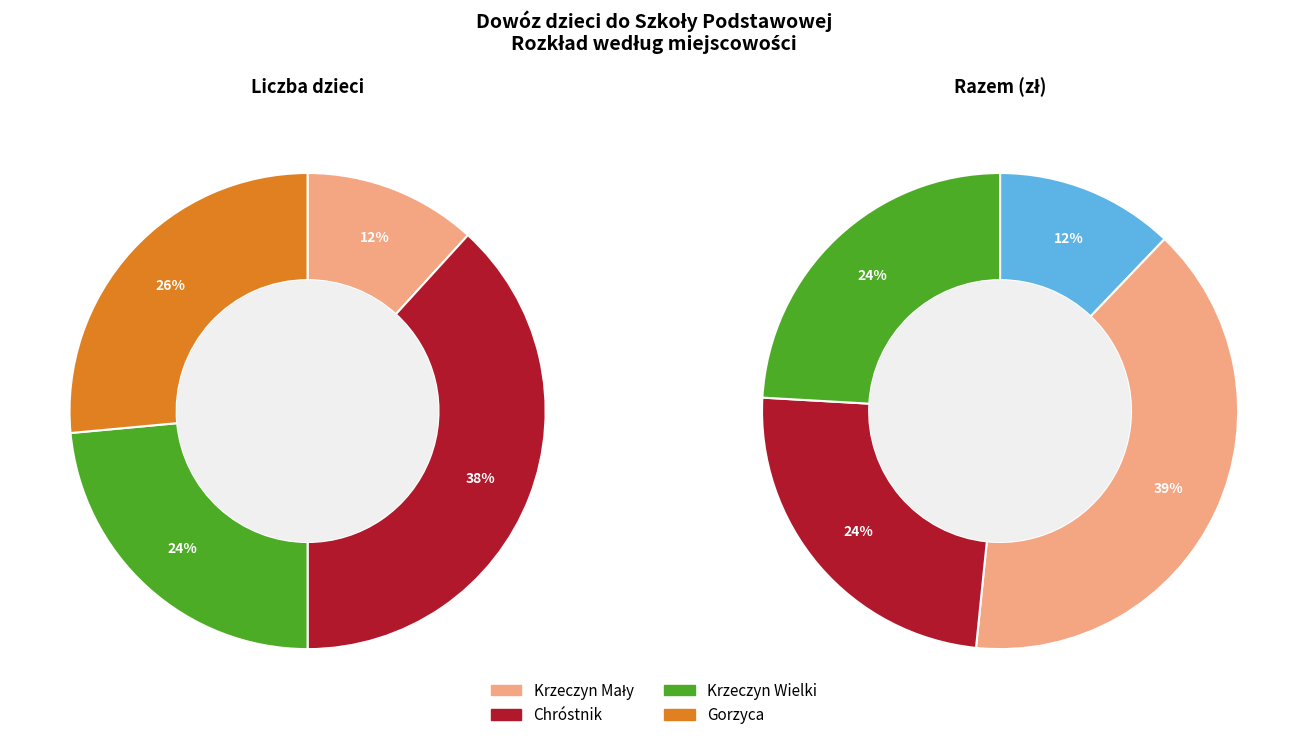

Combined, what portion of the pie is Krzeczyn Wielki and Chróstnik?

63.8%